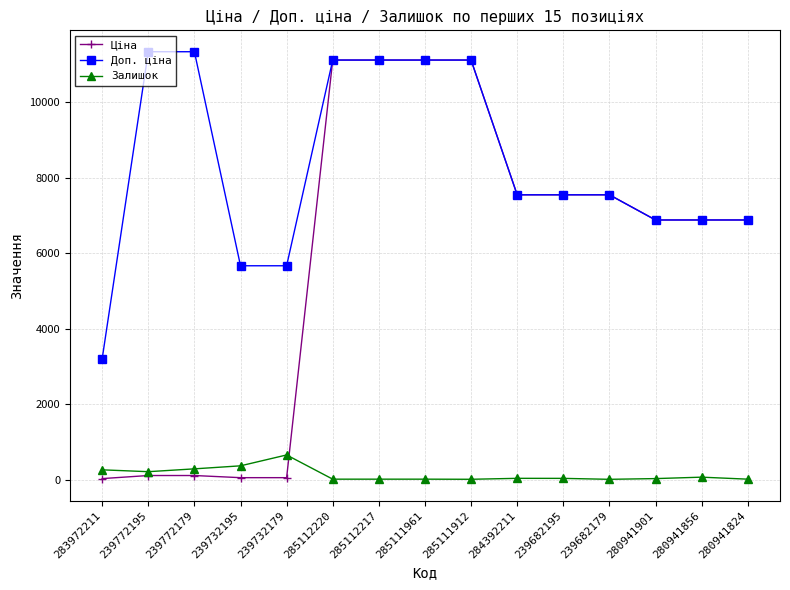

Where do Залишок and Ціна first cross each other?

239732179 and 285112220